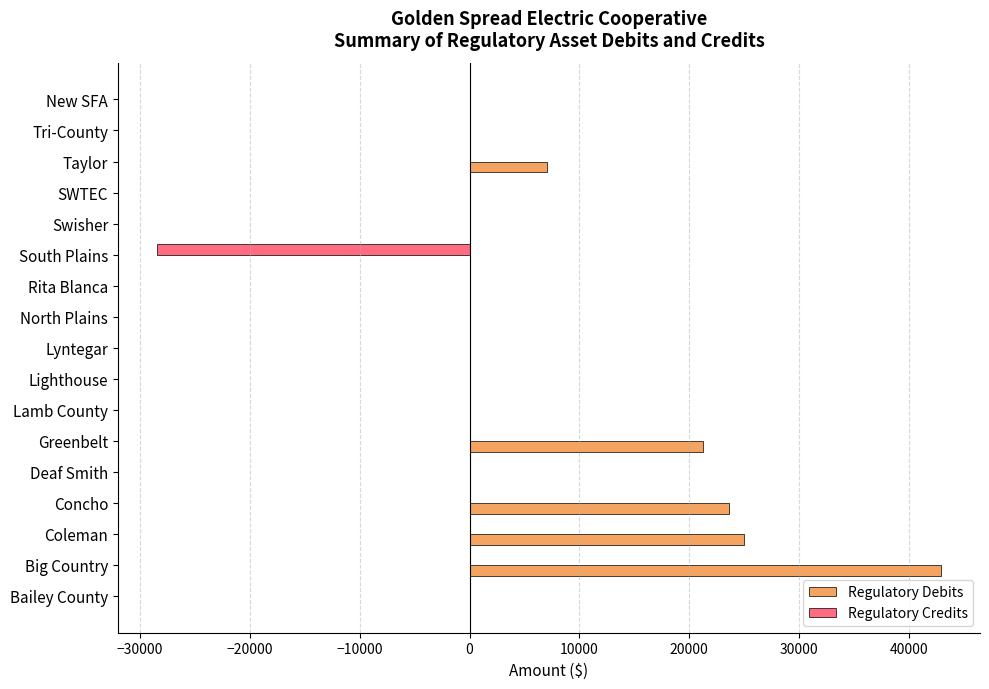

What is the average value of the Regulatory Credits series?

-1673.7